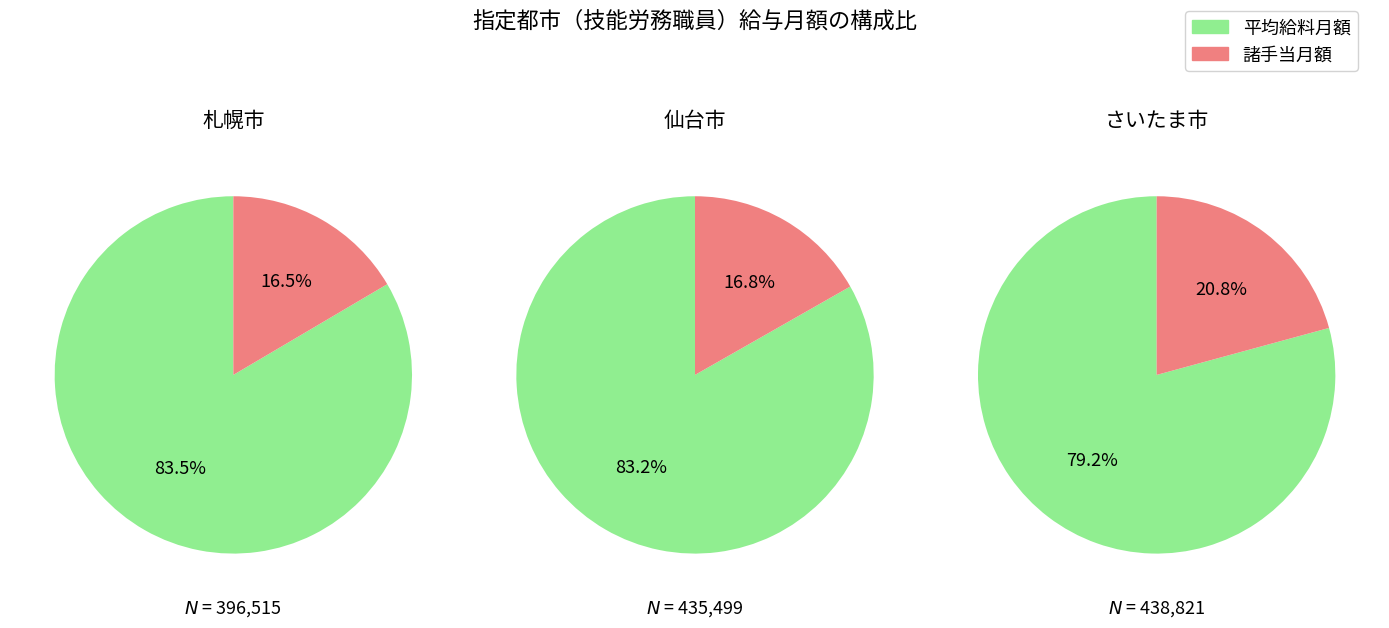

Which series changed the most between 札幌市 and さいたま市?

諸手当月額